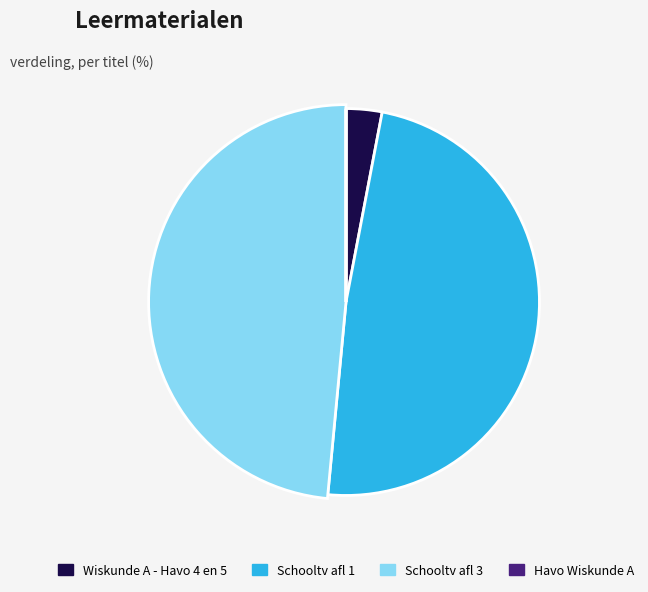

To the nearest percent, what portion does Schooltv afl 3 represent?

48%